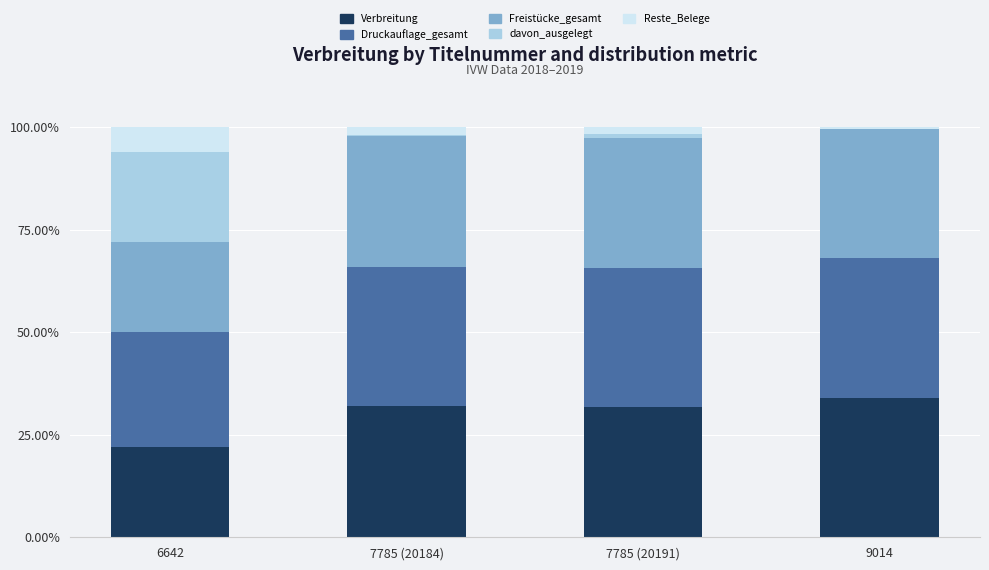

Is it true that Verbreitung equals 12.3 at 7785 (20184)?

False